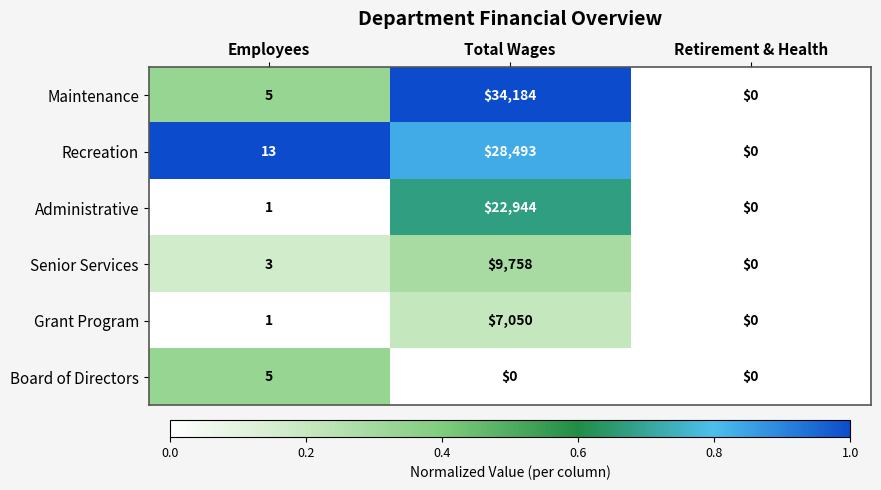

At which category is the sum across all series the highest?

Total Wages